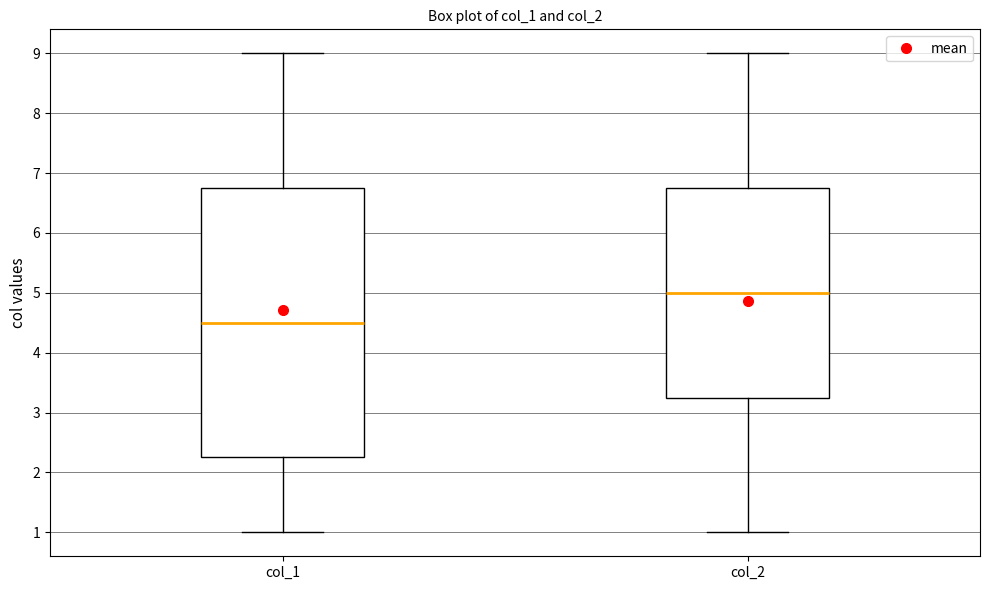

Comparing the boxes themselves (not the whiskers), which one is the tallest?

col_1